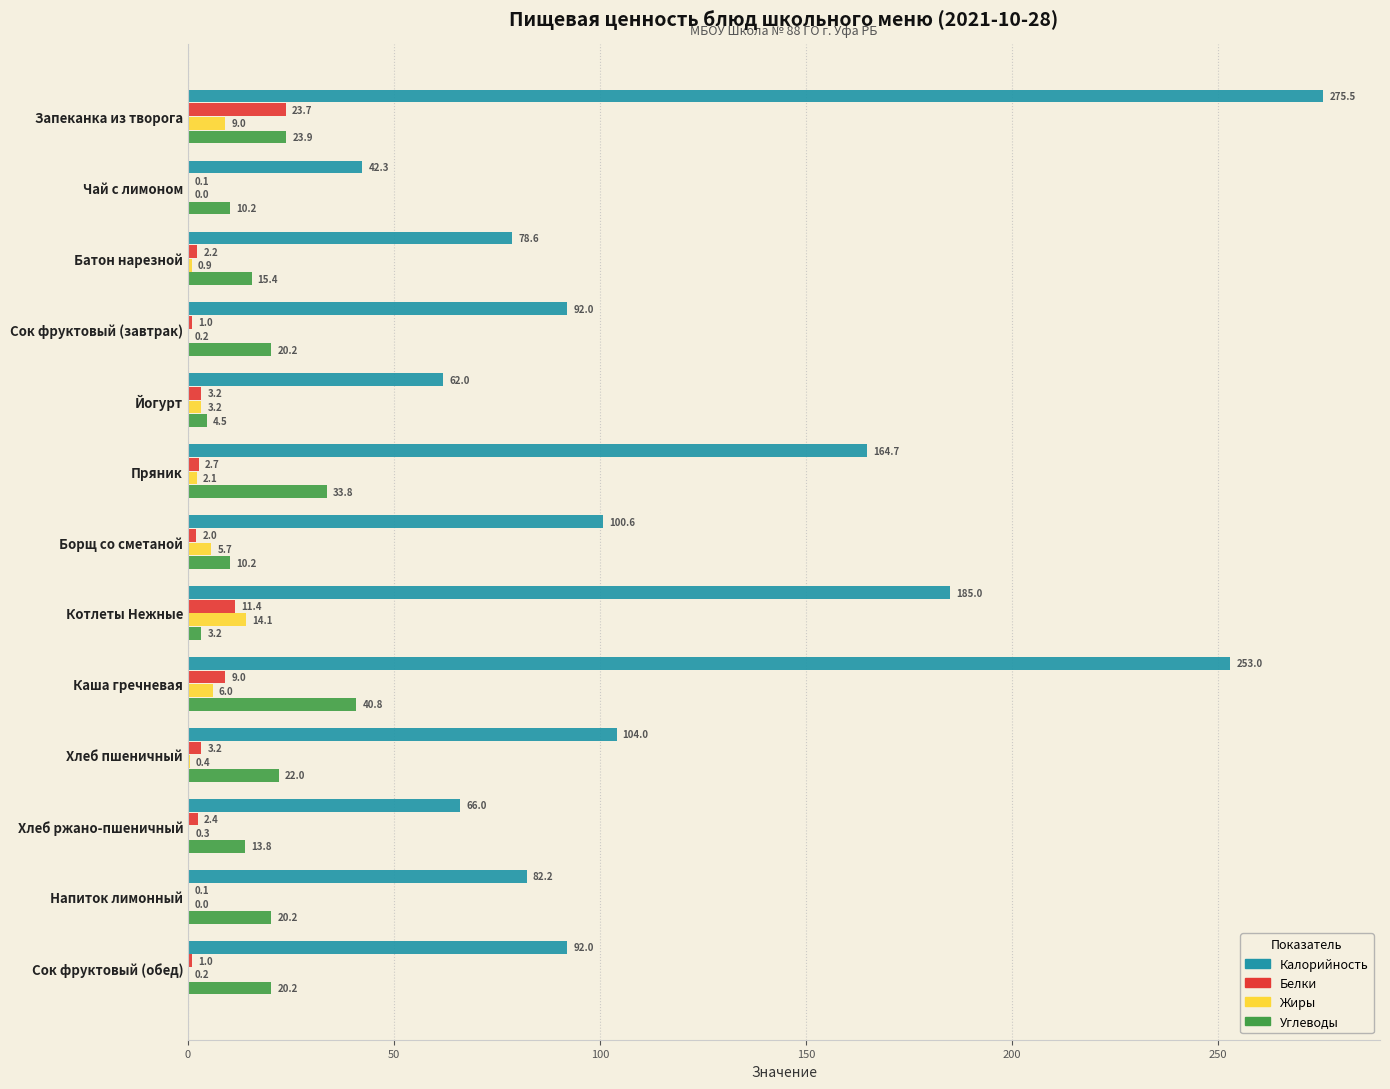

Where is Белки nearest to the value 11?

Котлеты Нежные